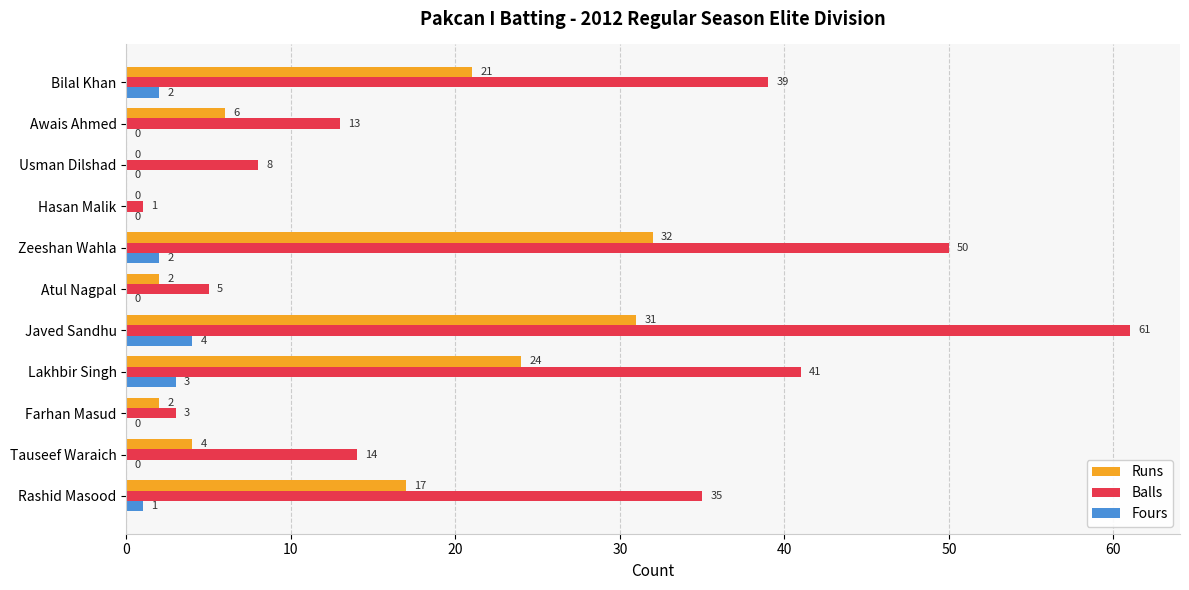

What is the highest value of the Balls series?

61